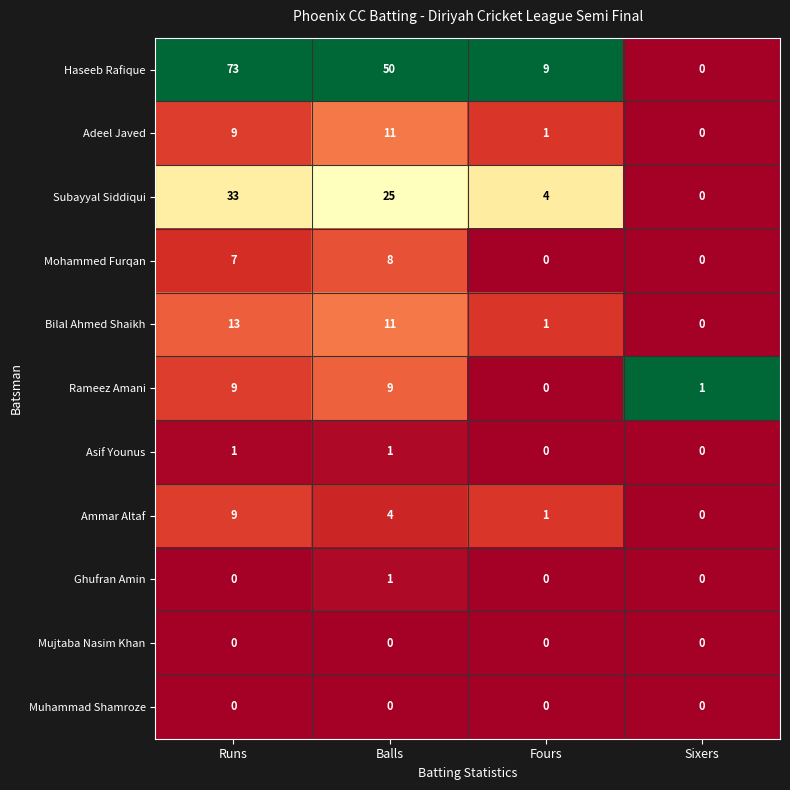

At which label is Ammar Altaf closest to 4?

Balls